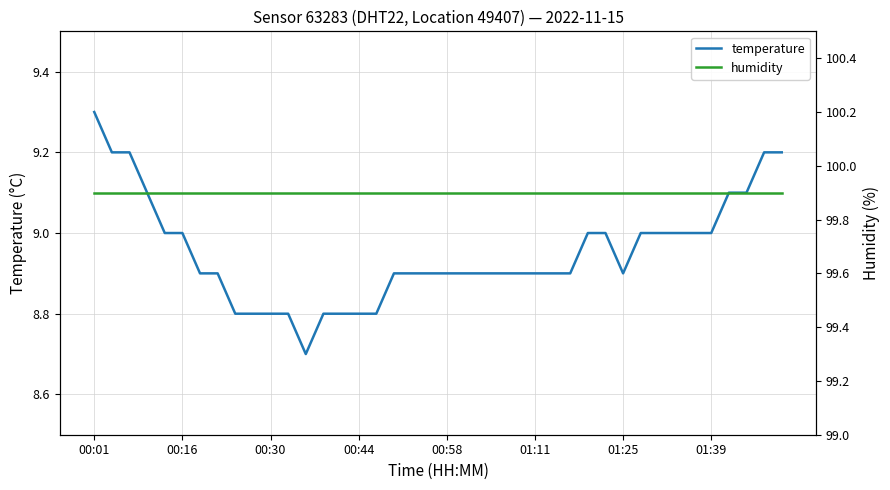

At which label does temperature reach its peak?

00:01